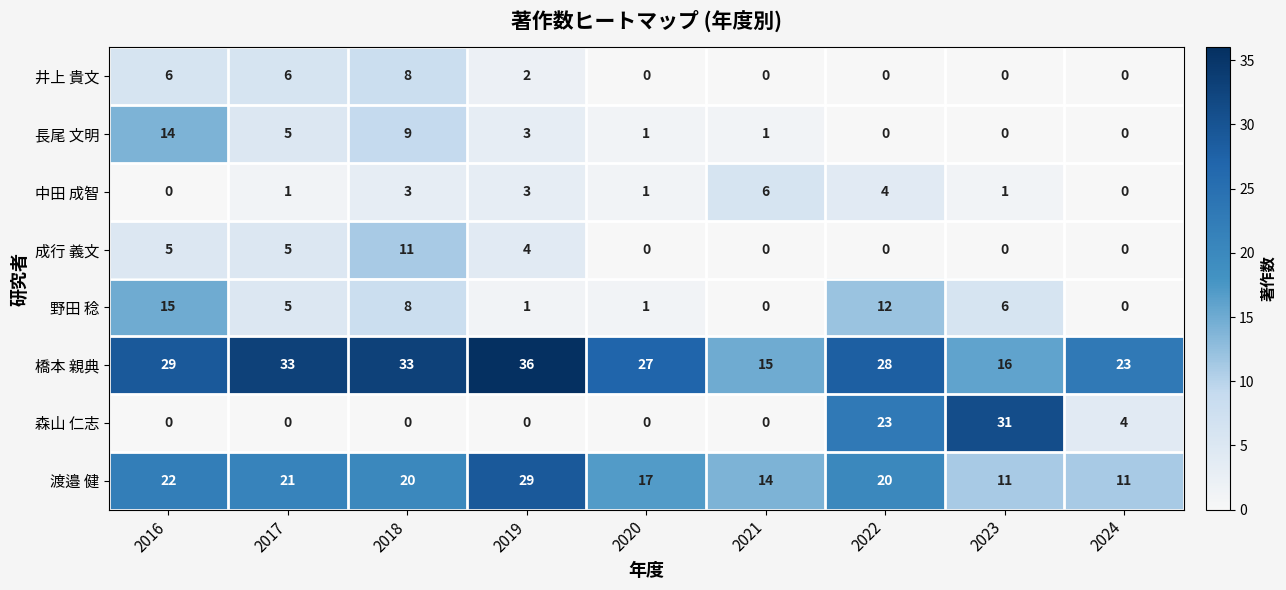

What is the total value across all series at 2018?

92